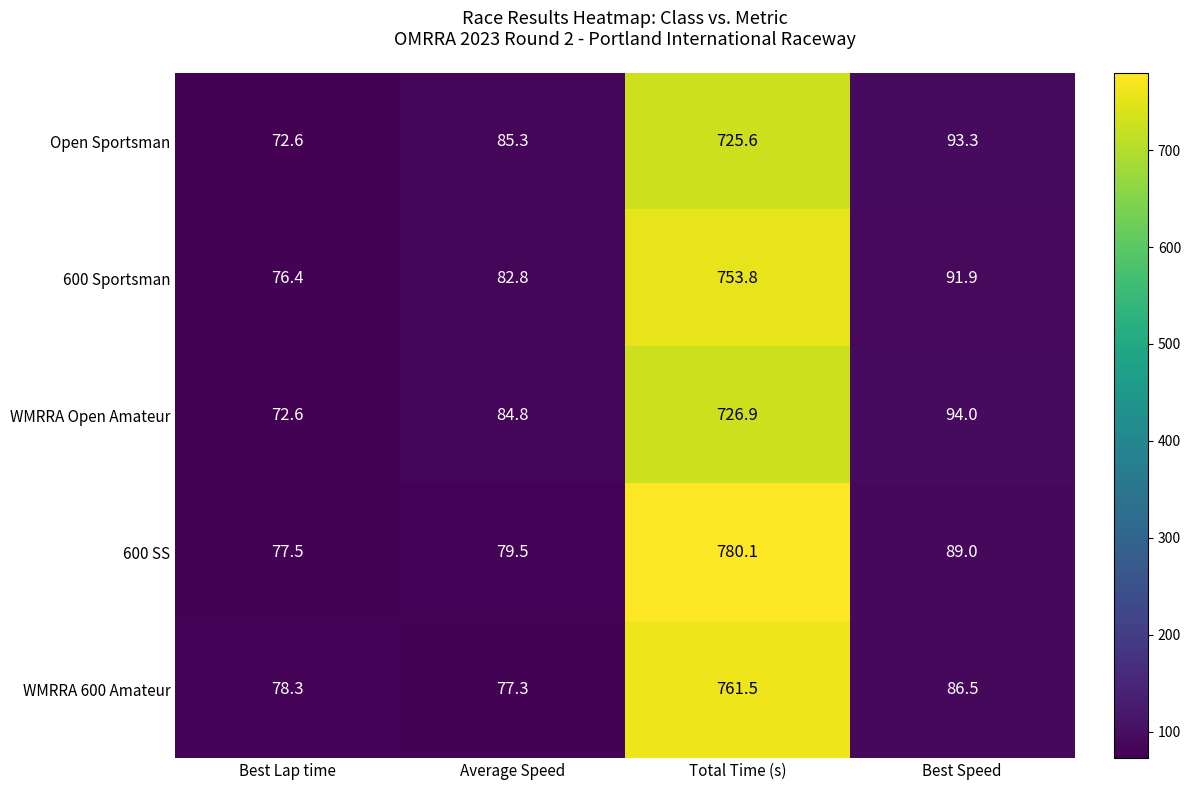

List the series in order of their peak value, highest first.

600 SS, WMRRA 600 Amateur, 600 Sportsman, WMRRA Open Amateur, Open Sportsman